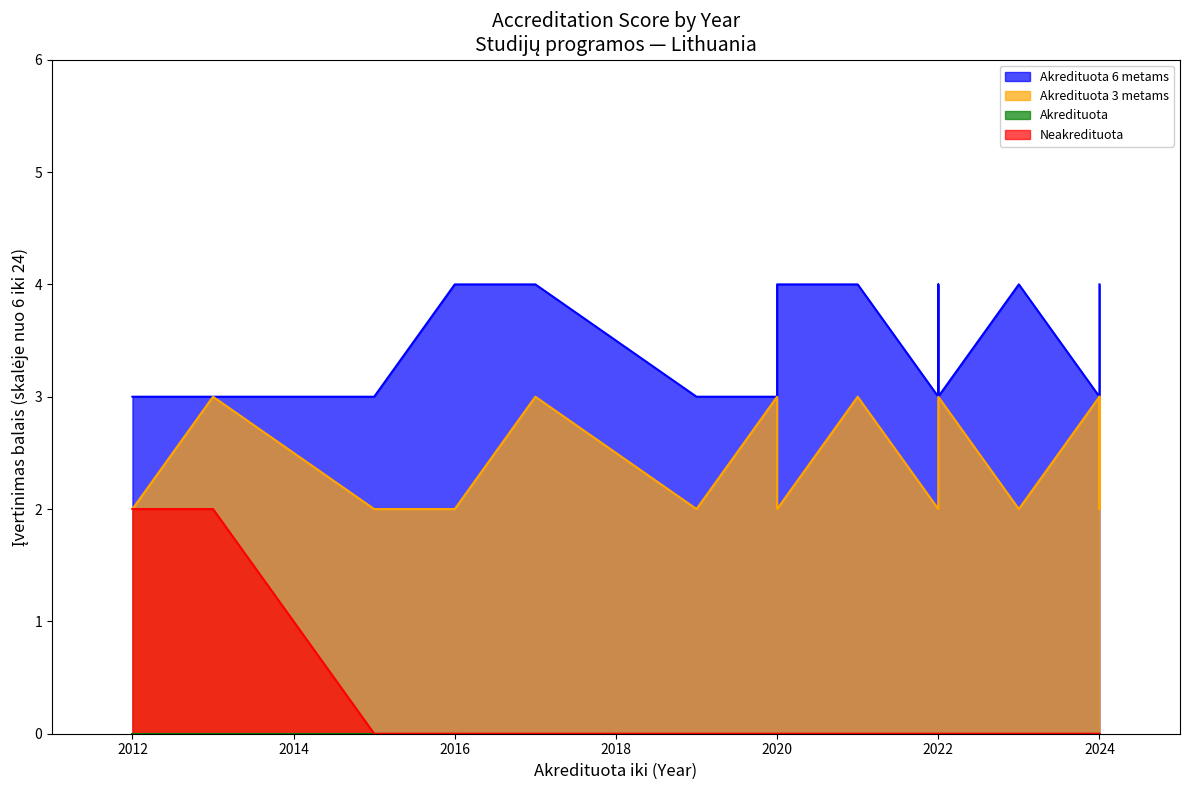

Reading left to right, transcribe all the data shown in this chart.

Akredituota 6 metams: 2012=3	2013=3	2015=3	2016=4	2017=4	2019=3	2020=3	2020=4	2020=4	2021=4	2022=3	2022=4	2022=3	2023=4	2024=3	2024=3	2024=4	2024=4
Akredituota 3 metams: 2012=2	2013=3	2015=2	2016=2	2017=3	2019=2	2020=3	2020=2	2020=2	2021=3	2022=2	2022=3	2022=3	2023=2	2024=3	2024=2	2024=2	2024=3
Neakredituota: 2012=2	2013=2	2015=0	2016=0	2017=0	2019=0	2020=0	2020=0	2020=0	2021=0	2022=0	2022=0	2022=0	2023=0	2024=0	2024=0	2024=0	2024=0